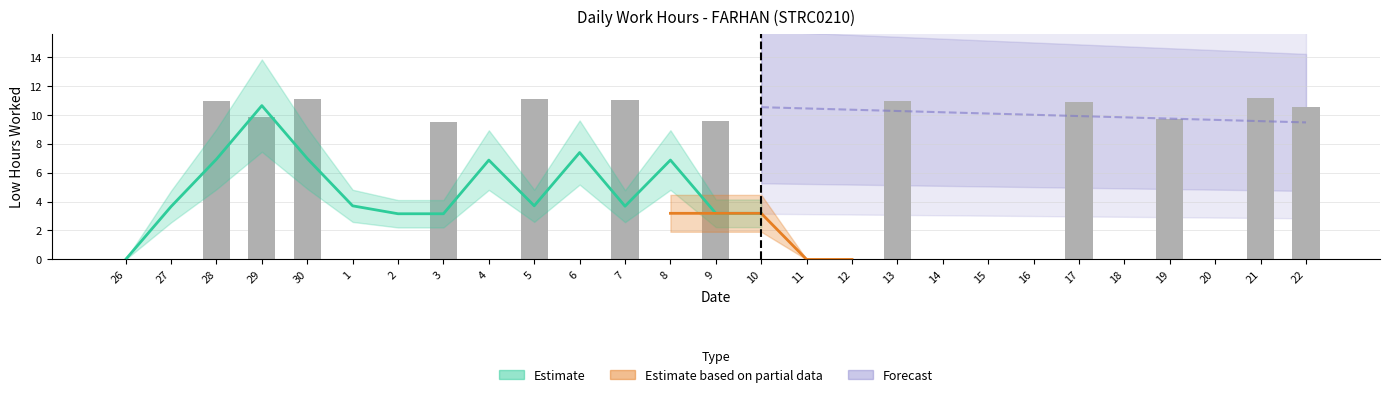

Approximately how many times larger is the value at 5 compared to 30?

1.0